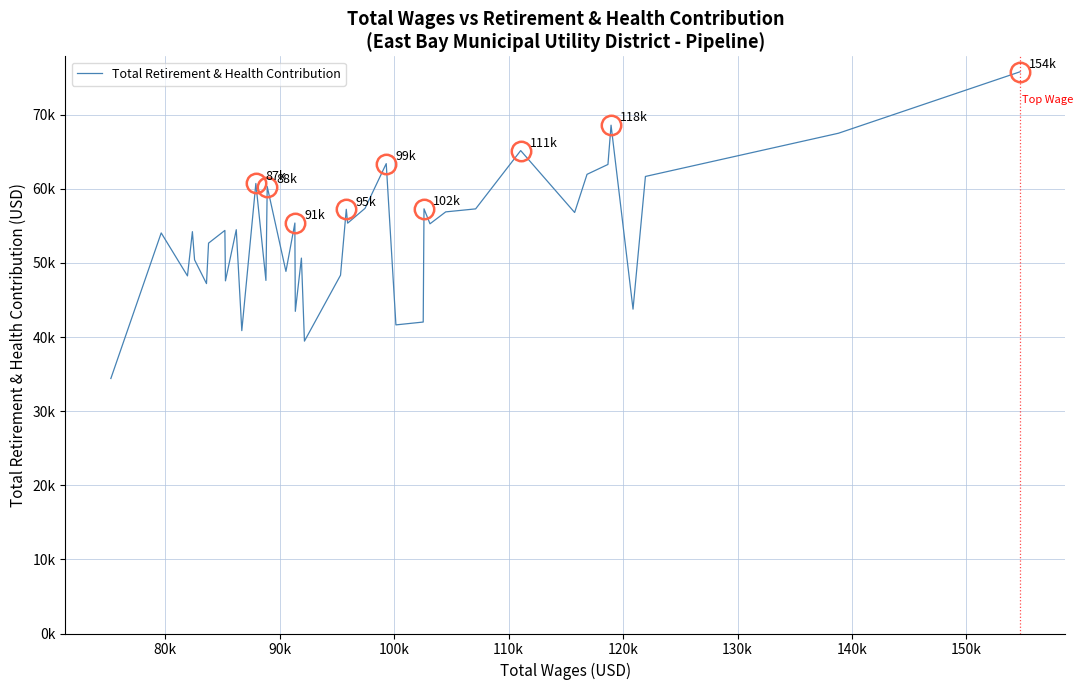

What is the maximum value shown in the chart?

75780